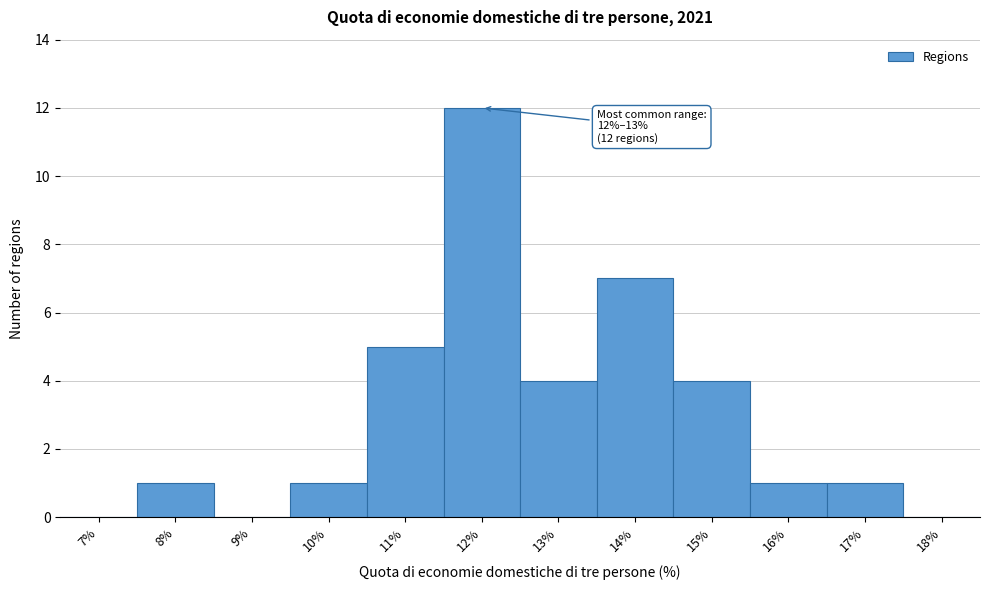

Reading right to left, list all the values displayed in this chart.

18%=0	17%=1	16%=1	15%=4	14%=7	13%=4	12%=12	11%=5	10%=1	9%=0	8%=1	7%=0